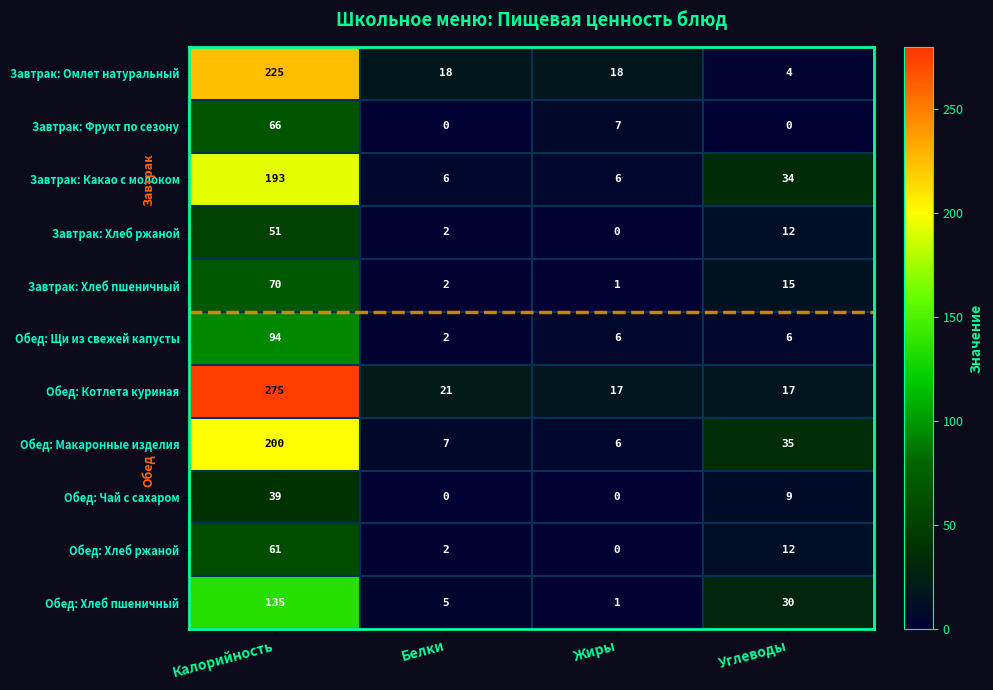

What value does the Завтрак: Какао с молоком series have at Жиры?

6